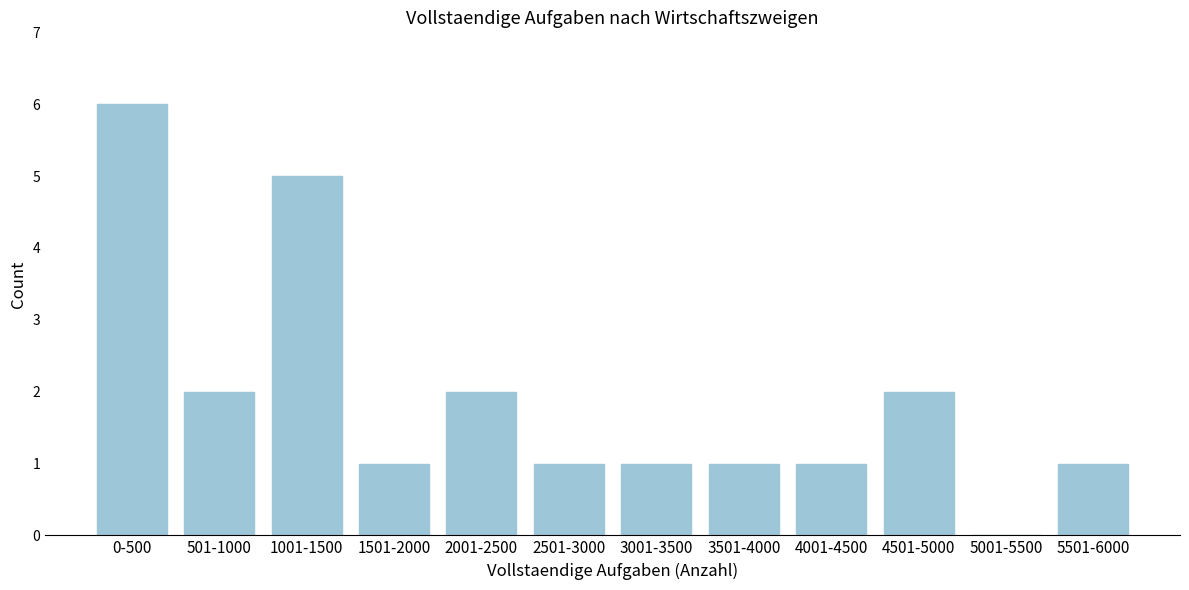

Reading left to right, extract all data points from this chart.

0-500=6	501-1000=2	1001-1500=5	1501-2000=1	2001-2500=2	2501-3000=1	3001-3500=1	3501-4000=1	4001-4500=1	4501-5000=2	5001-5500=0	5501-6000=1